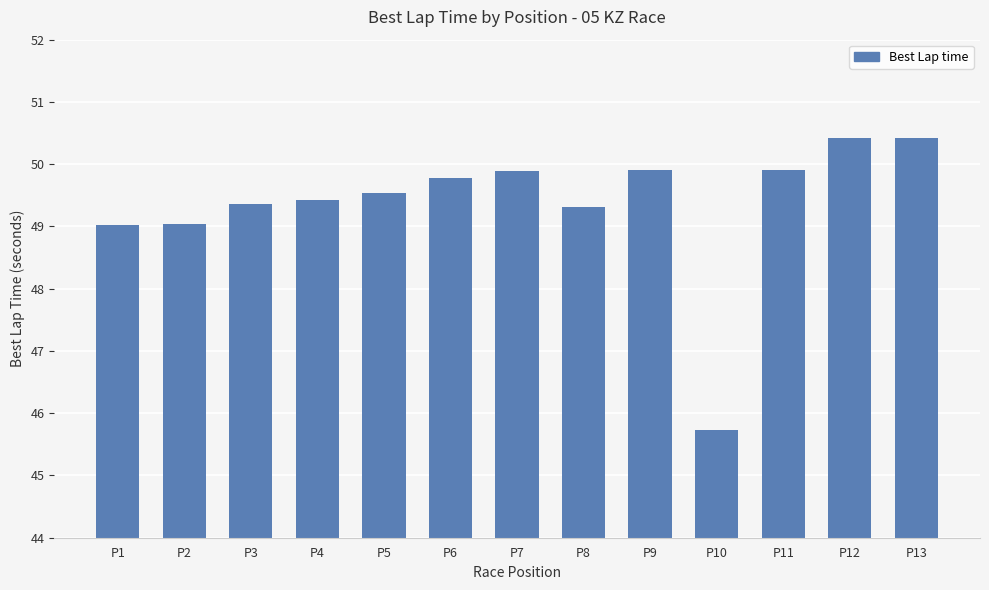

What is the difference between the second highest and minimum values?

4.7